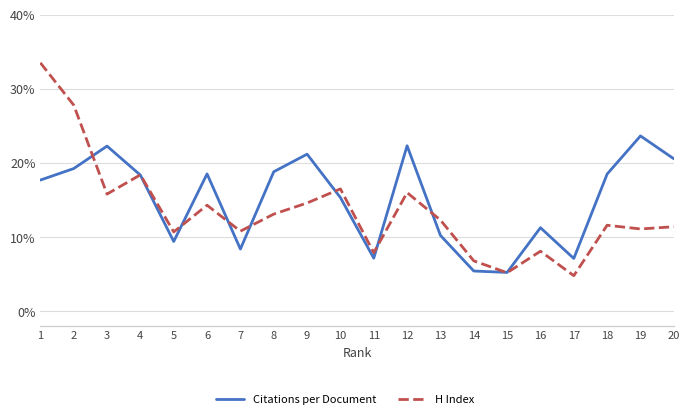

Which has a higher value, 19 or 14?

19